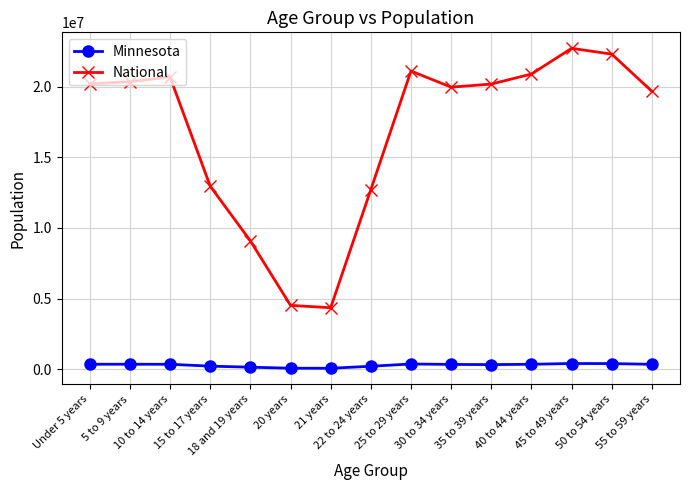

What is the average value of the National series?

16777309